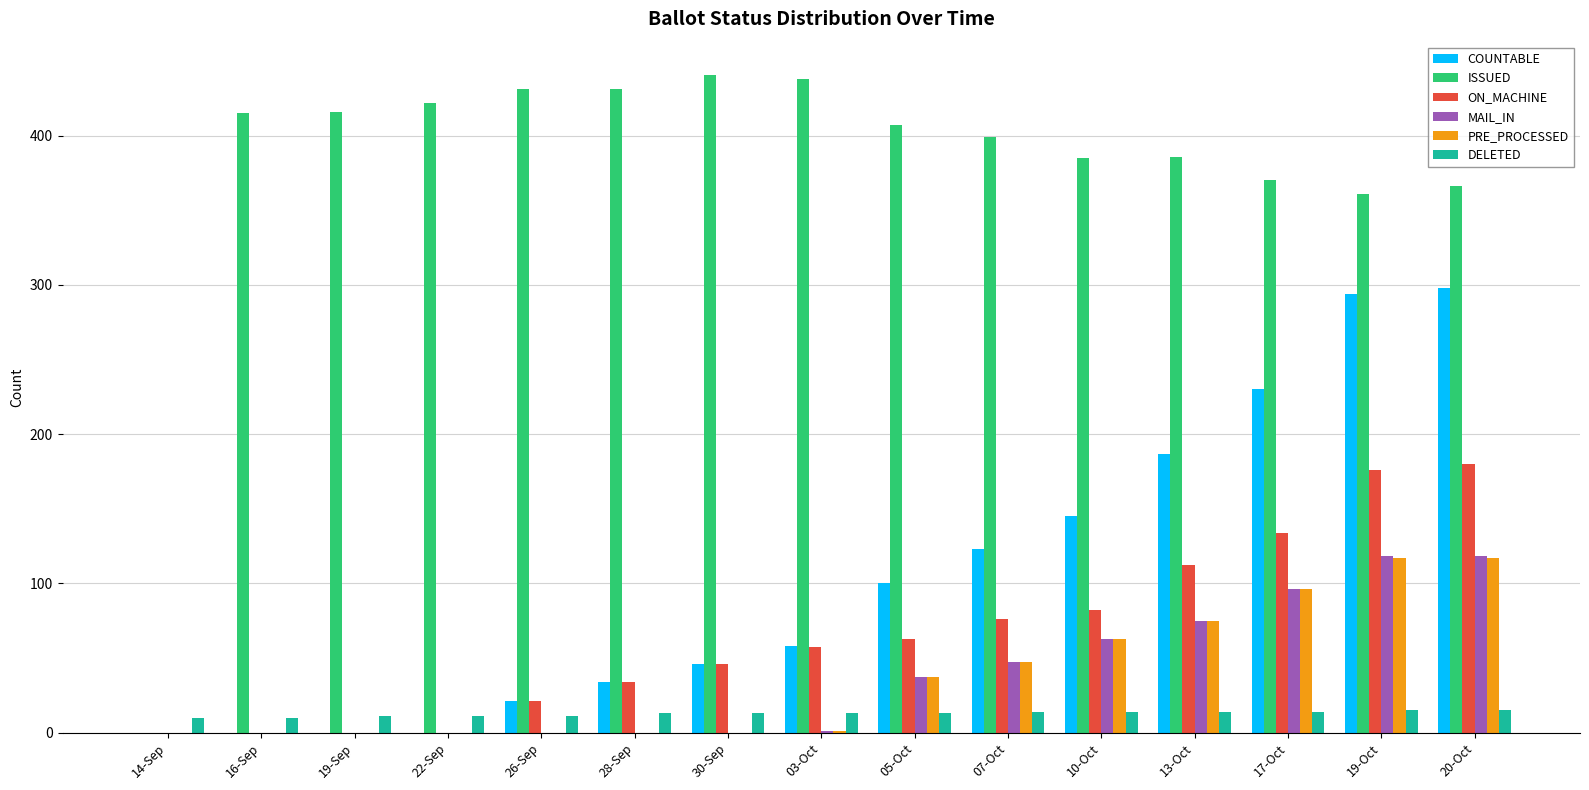

The value of PRE_PROCESSED at 16-Sep is 0. True or false?

True